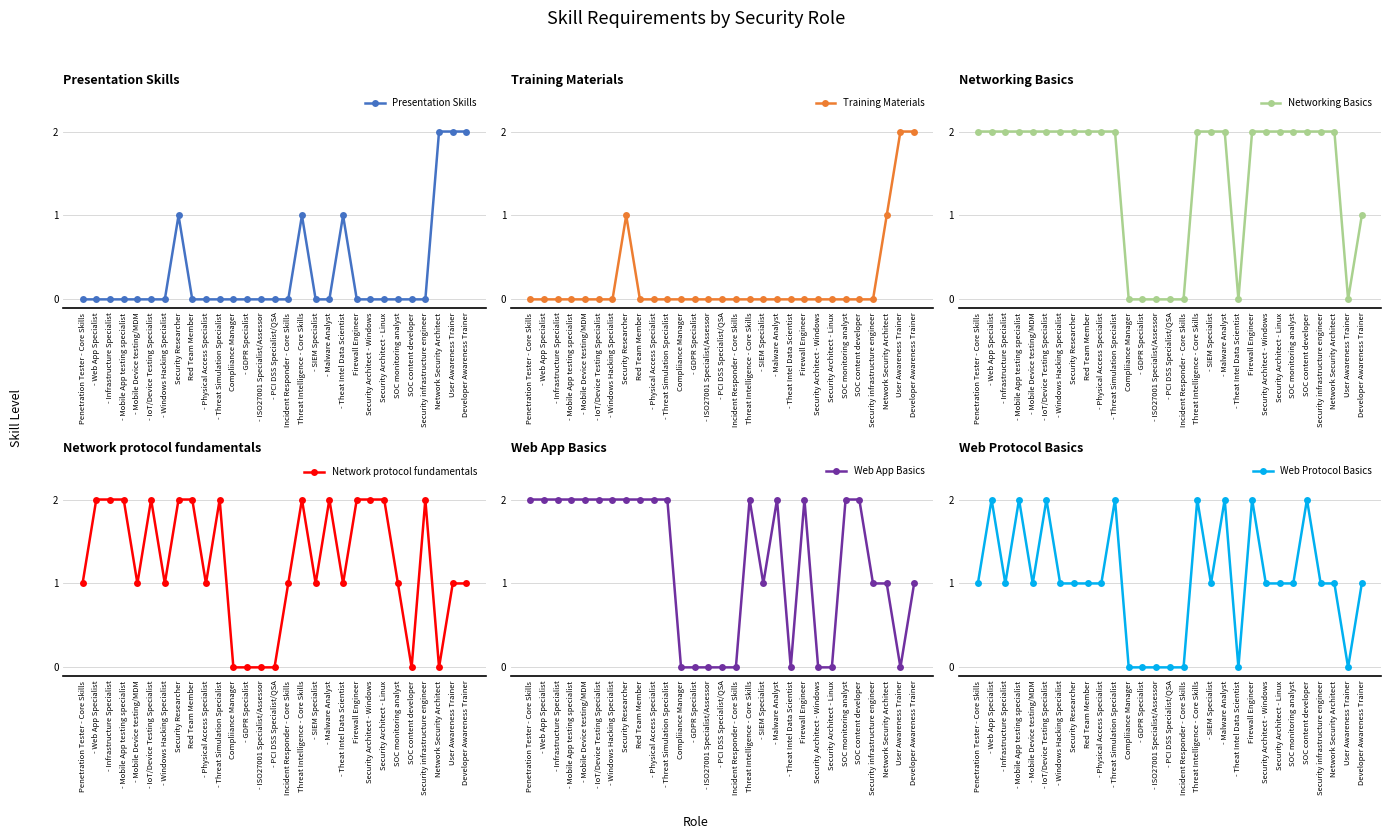

How many data points does each series have?

29